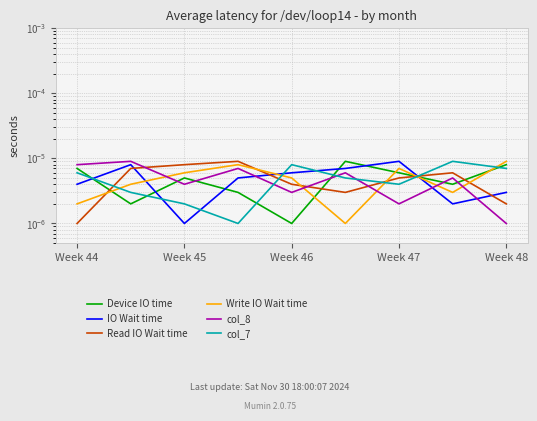

Does the chart have visible grid lines?

Yes